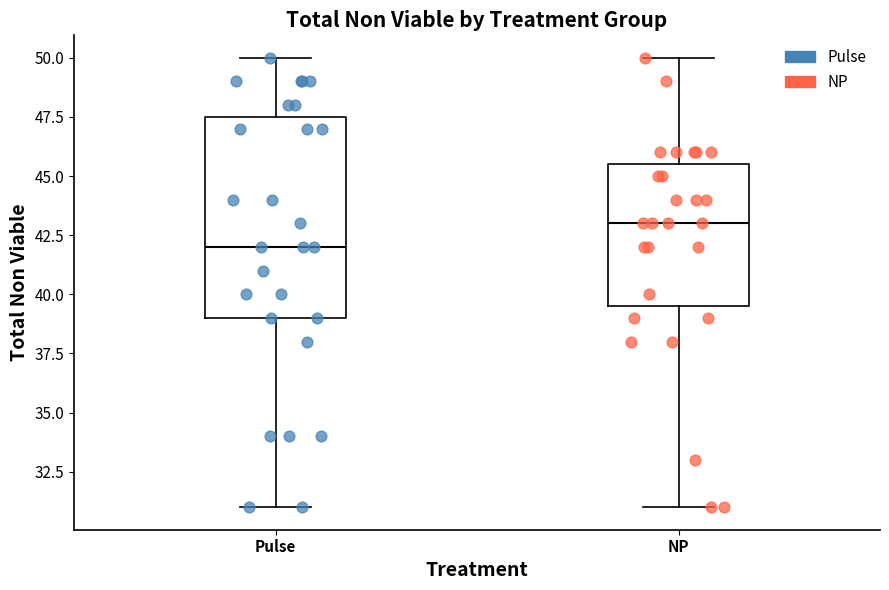

Where does the upper whisker of the box for NP end on the y-axis? The values are not printed on the chart, so give them approximately, as read against the axis.

50.0